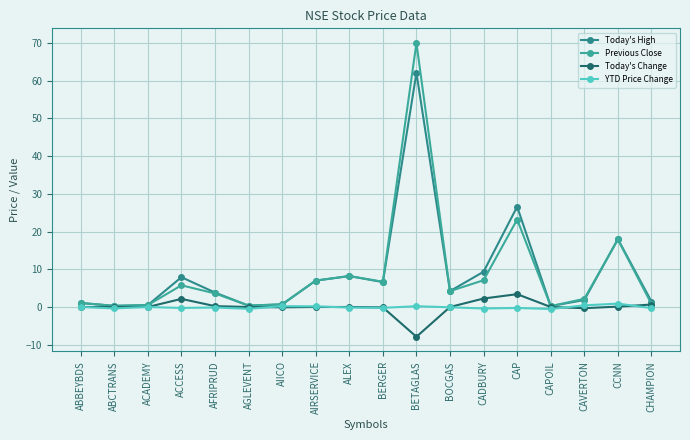

What is the label of the 4th point from the right?

CAPOIL